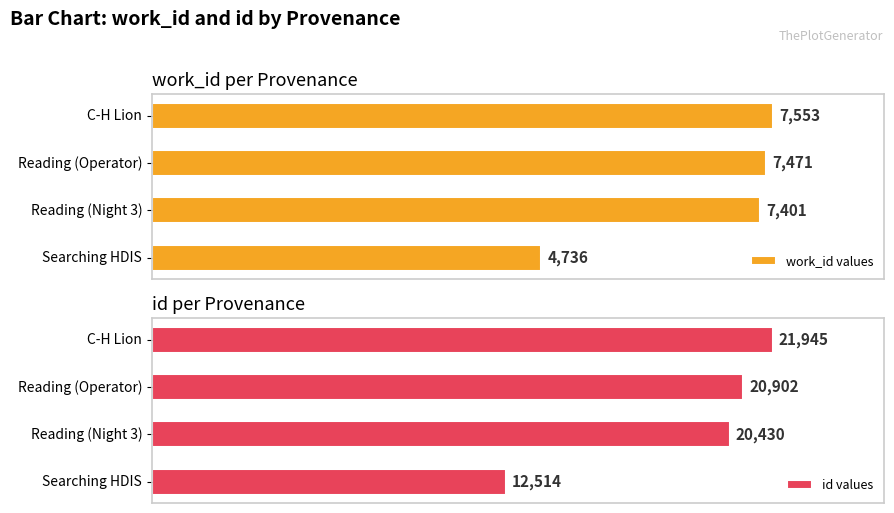

Reading left to right, transcribe all the data shown in this chart.

work_id values: 4736	7401	7471	7553
id values: 12514	20430	20902	21945